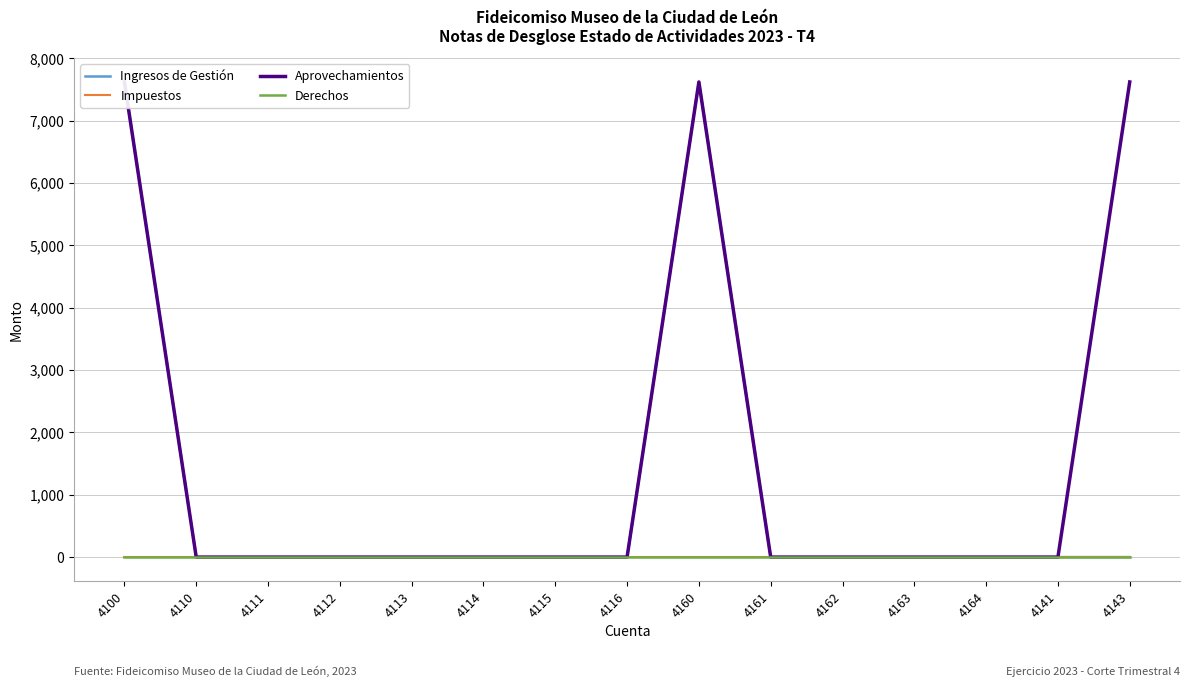

Reading right to left, extract all data points from this chart.

Ingresos de Gestión: 0	0	0	0	0	0	7622	0	0	0	0	0	0	0	7622
Impuestos: 0	0	0	0	0	0	0	0	0	0	0	0	0	0	0
Aprovechamientos: 7622	0	0	0	0	0	7622	0	0	0	0	0	0	0	7622
Derechos: 0	0	0	0	0	0	0	0	0	0	0	0	0	0	0